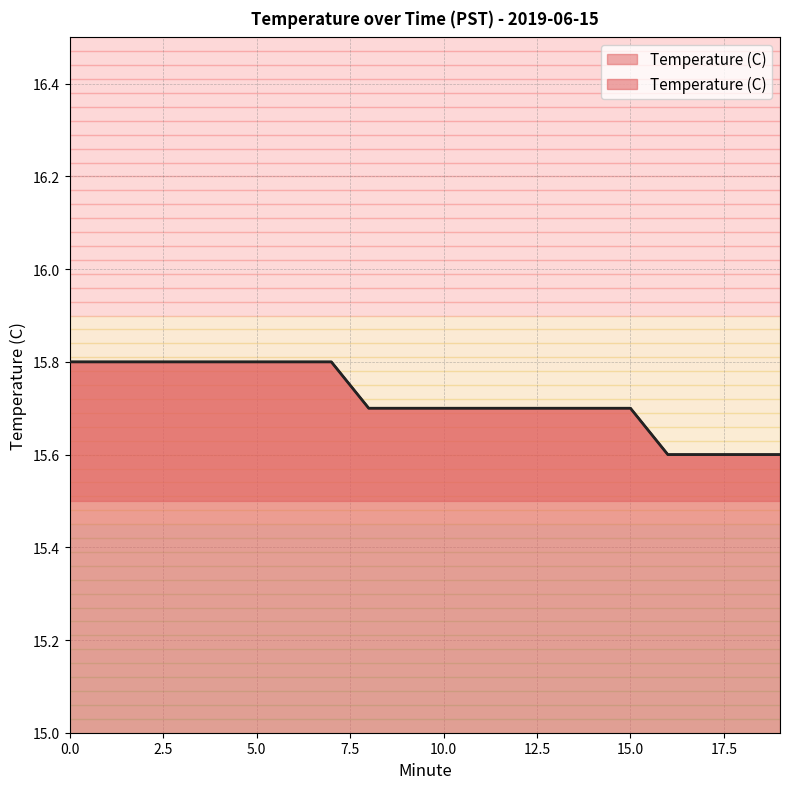

Which category has the lowest value across all series?

16